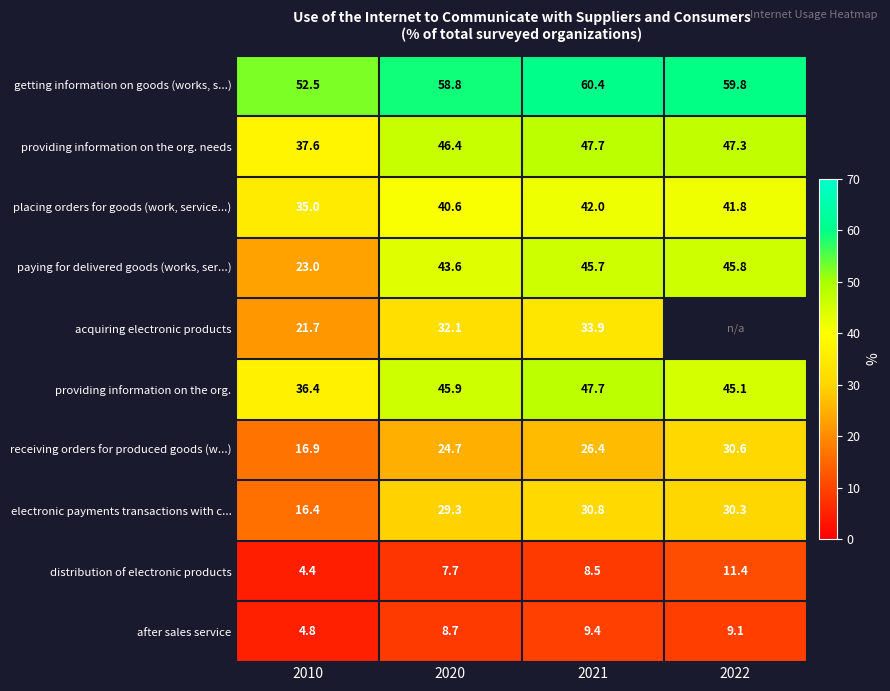

What is the total value across all series at 2020?

337.8